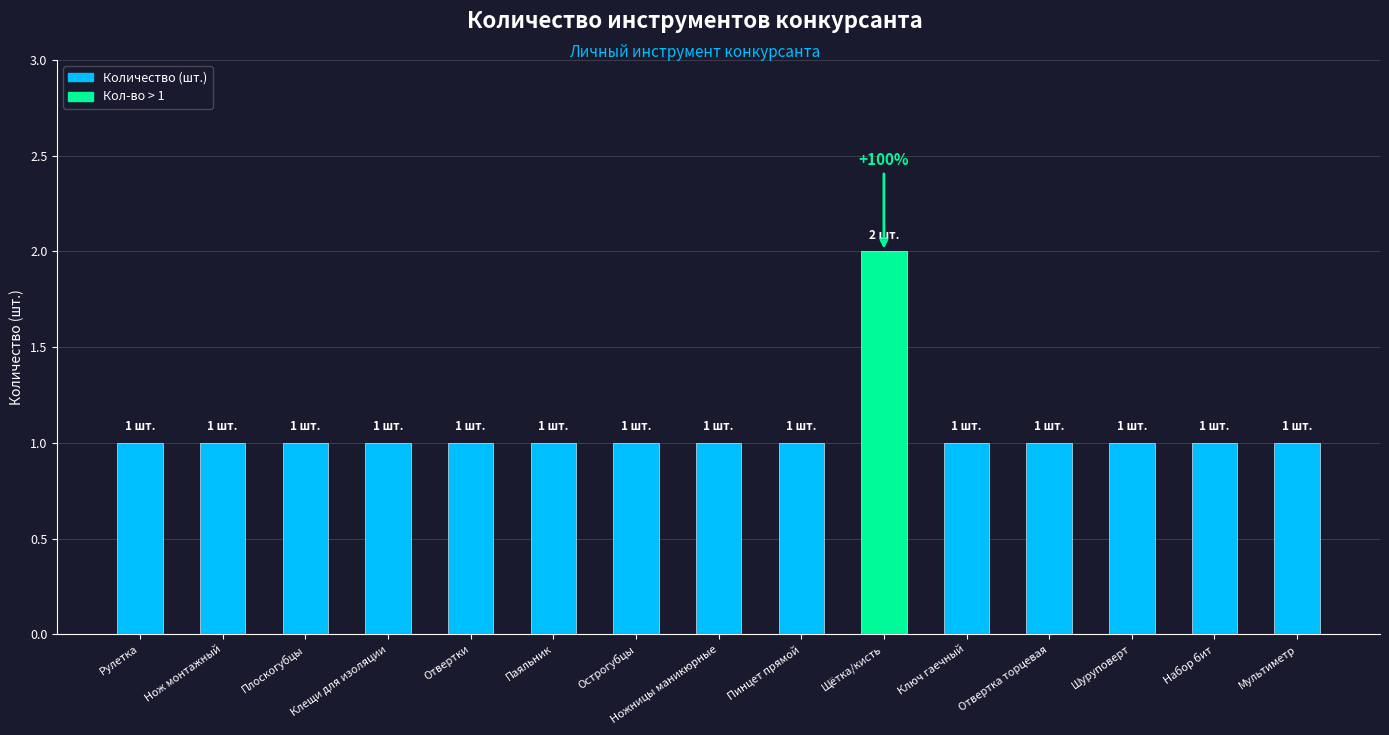

The value at Рулетка is 1. True or false?

True